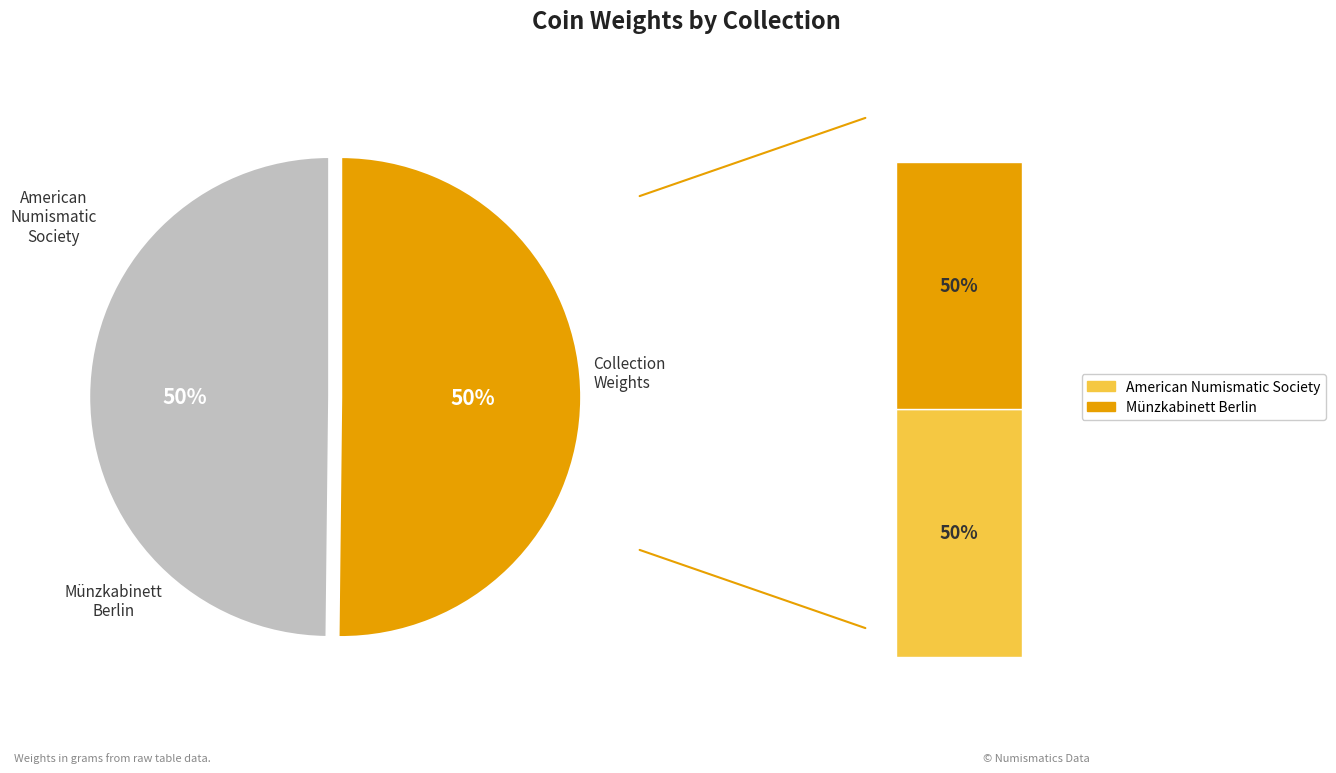

How many slices are in this pie chart?

2